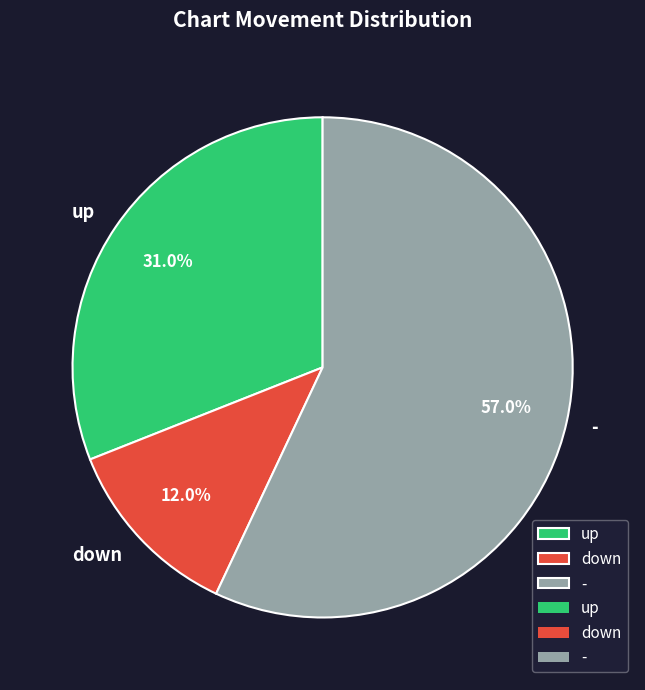

What is the smallest slice in the pie chart?

down